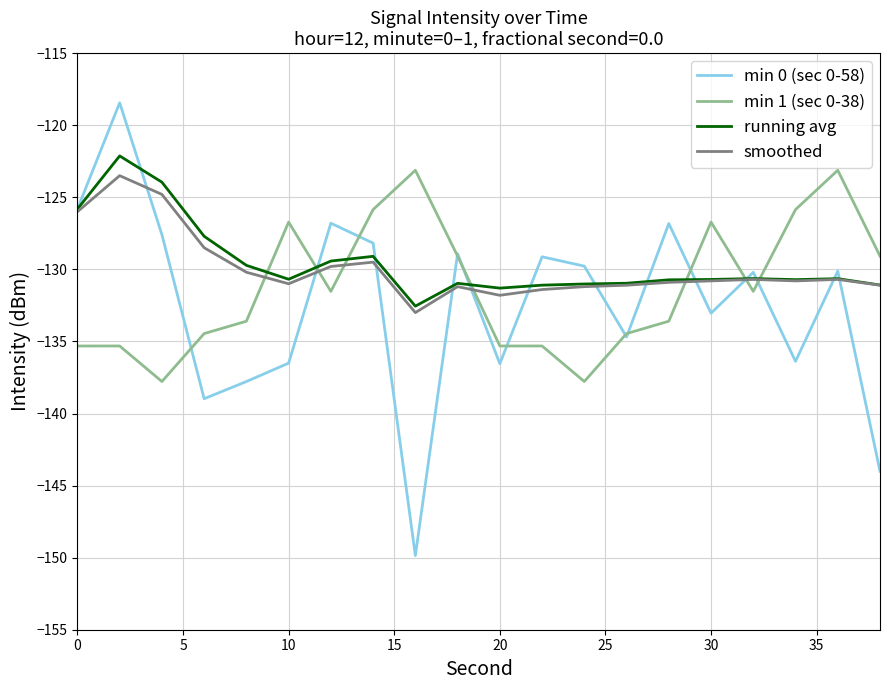

How many intersections are there between smoothed and min 1 (sec 0-38)?

7